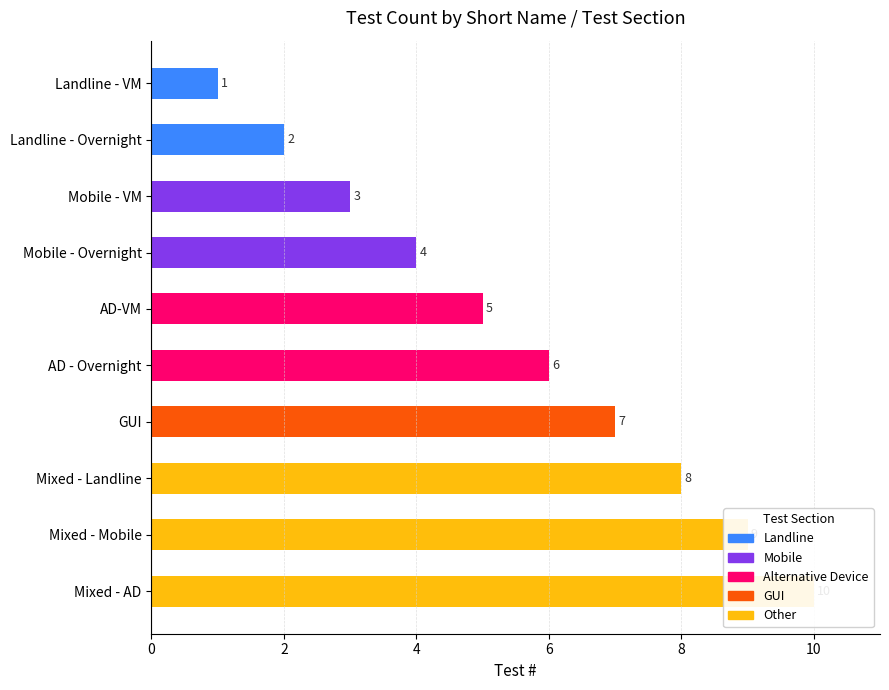

Count the number of categories in the chart.

10